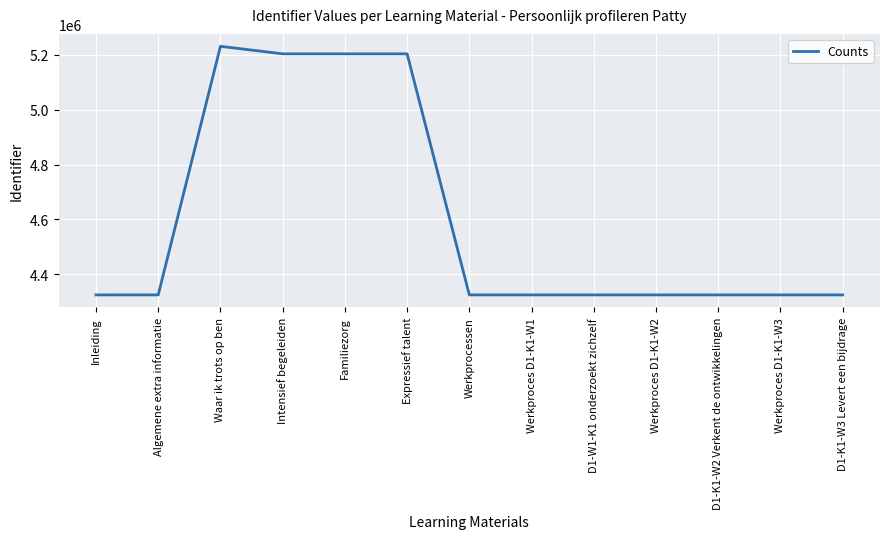

At which label is the value closest to 4777841?

Expressief talent